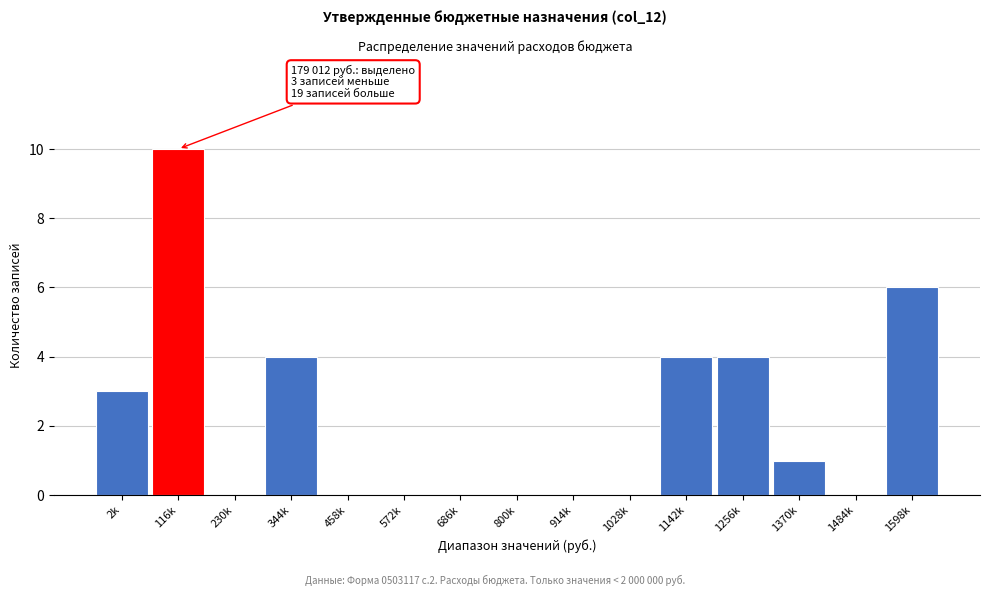

Reading left to right, transcribe all the data shown in this chart.

2k=3	116k=10	230k=0	344k=4	458k=0	572k=0	686k=0	800k=0	914k=0	1028k=0	1142k=4	1256k=4	1370k=1	1484k=0	1598k=6